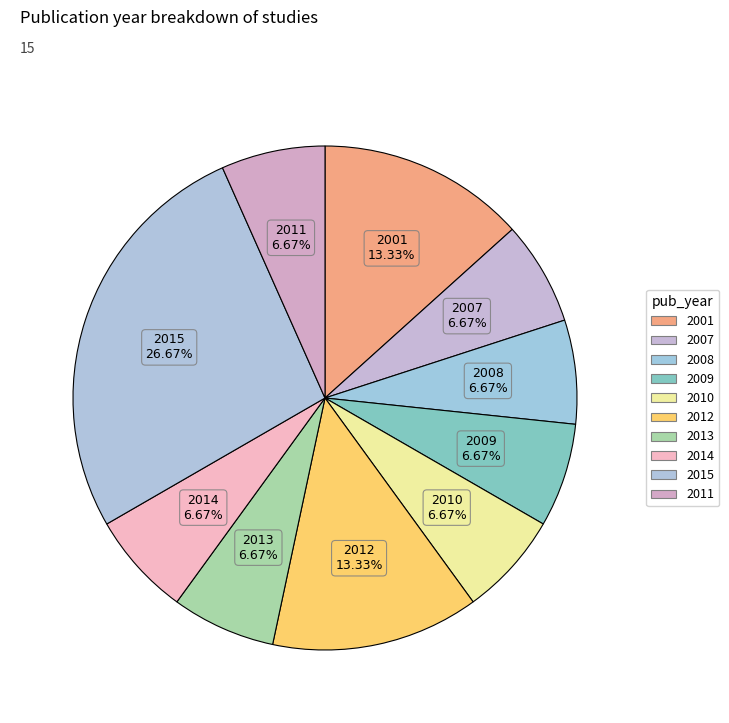

How many segments does this pie chart have?

10